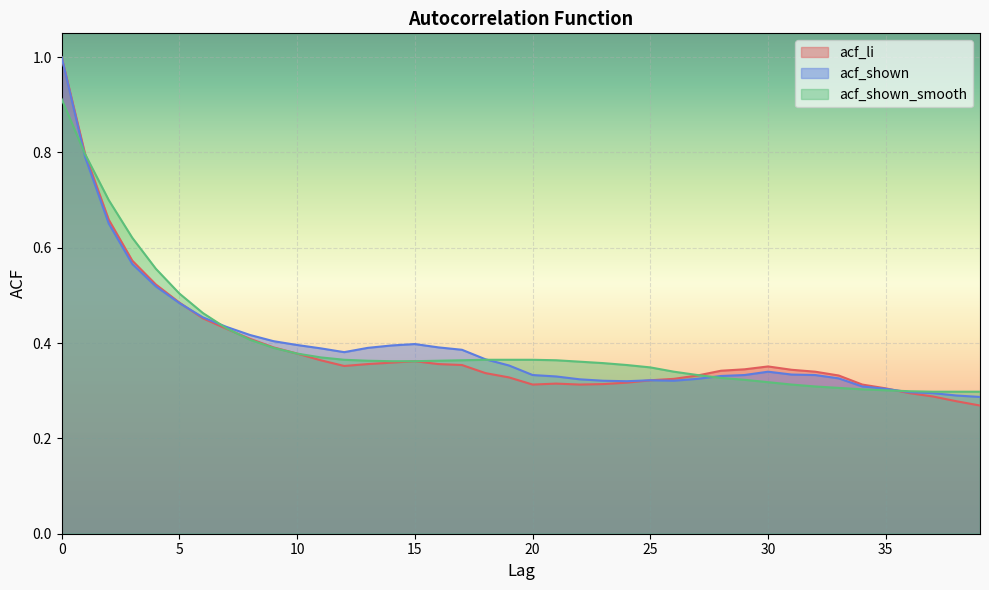

How many lines are shown in the chart?

3